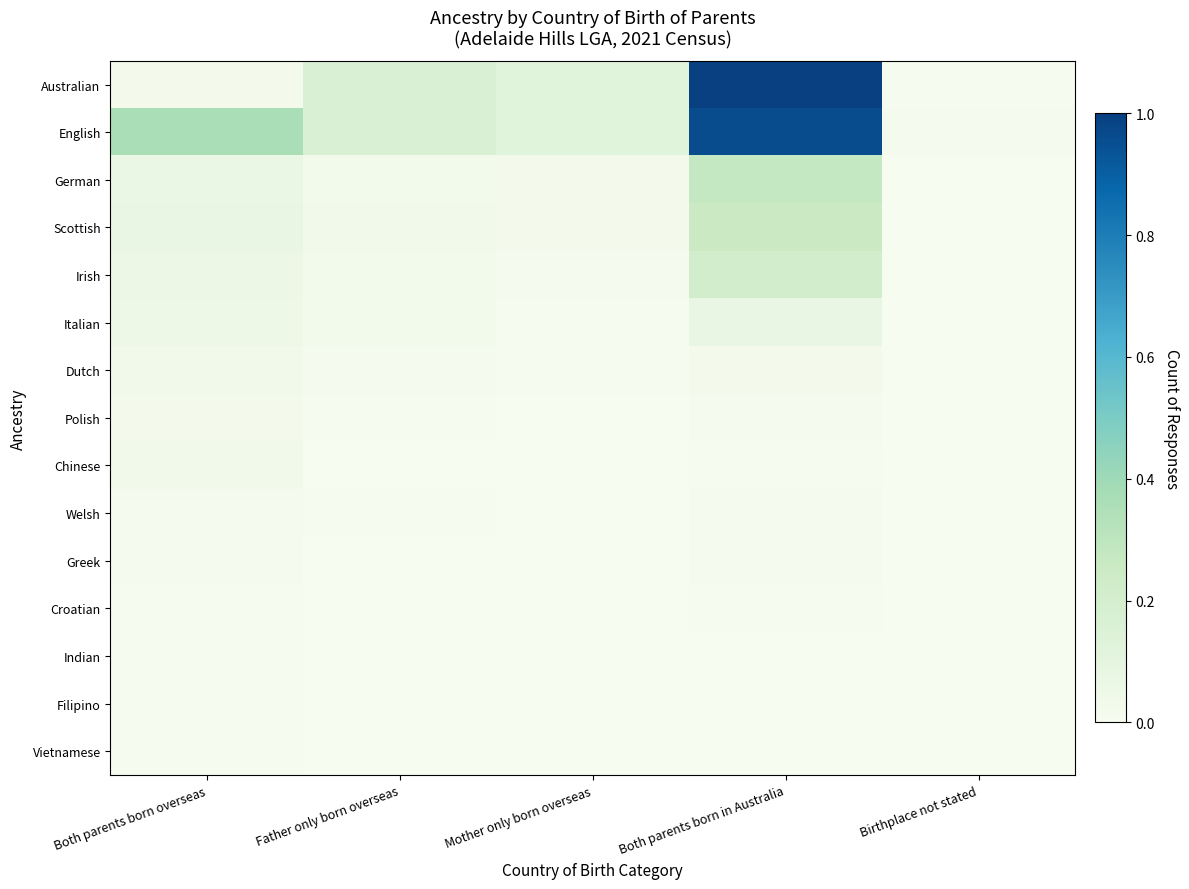

Rank the series by their maximum value, from highest to lowest.

Australian, English, German, Scottish, Irish, Italian, Dutch, Chinese, Polish, Welsh, Greek, Indian, Filipino, Vietnamese, Croatian